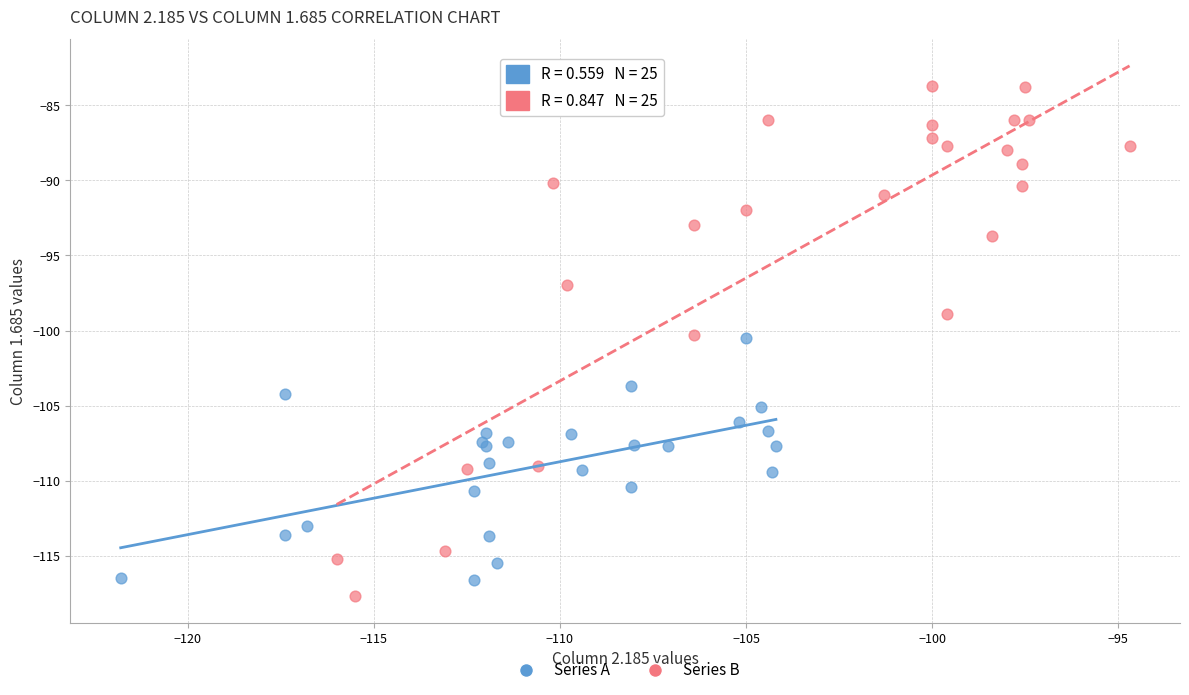

Which series contains the lowest Y value?

Series B